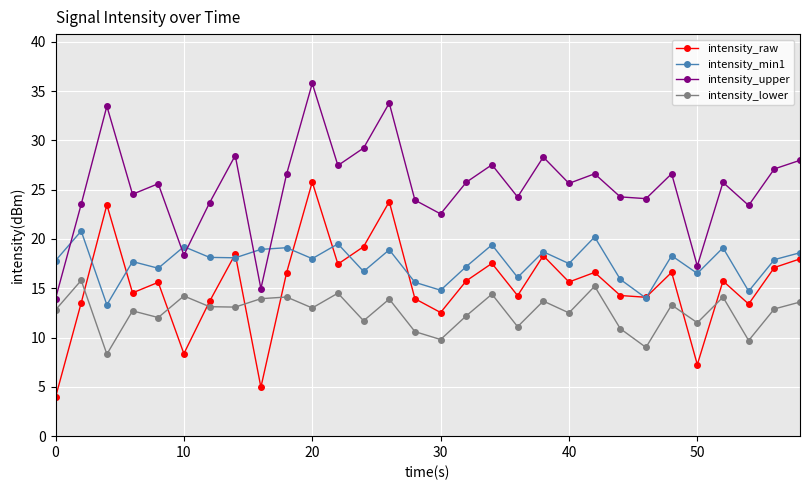

What is the value of the intensity_raw point at the 21st from the left?

15.6